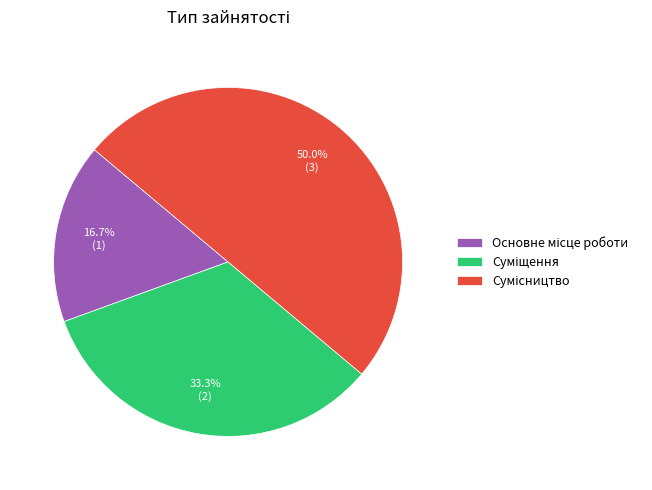

Count the number of slices in the pie.

3